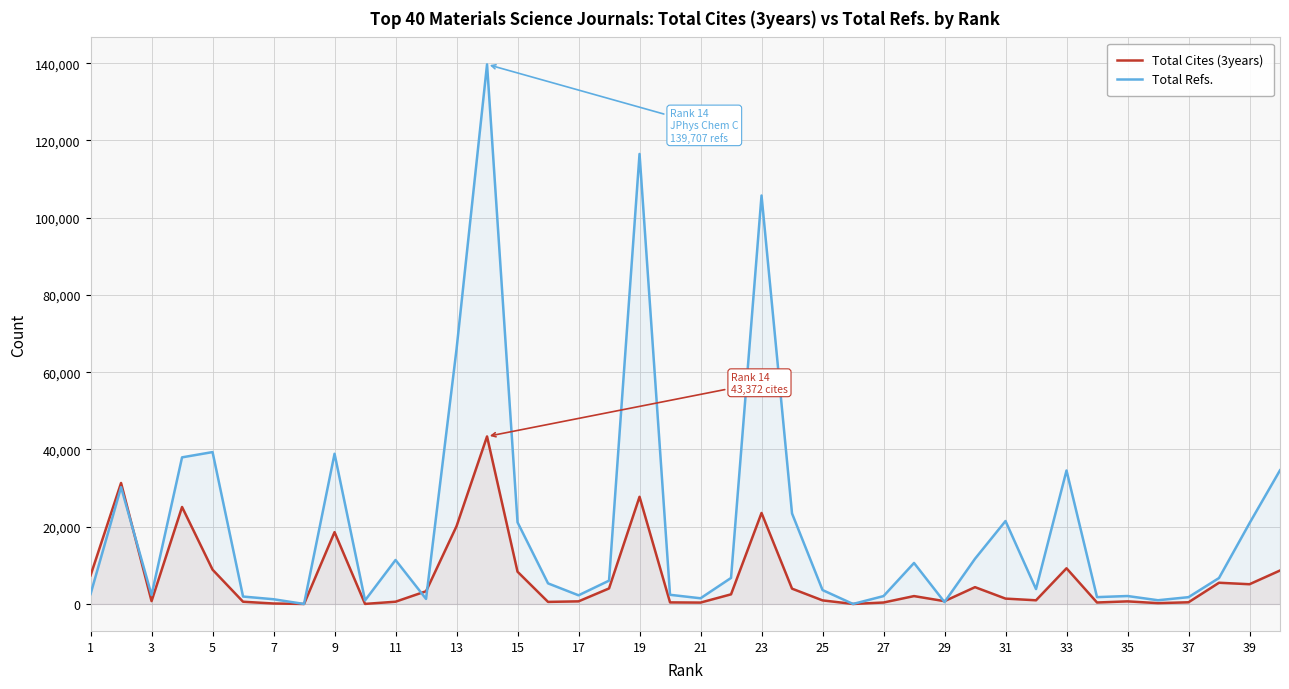

What is the sum of all Total Cites (3years) values?

273239